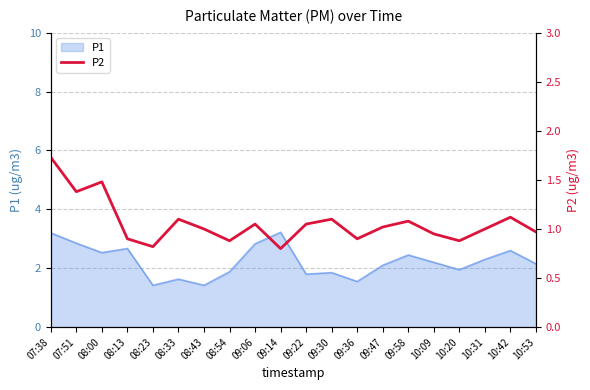

Which has a higher value, 08:43 or 09:22?

09:22